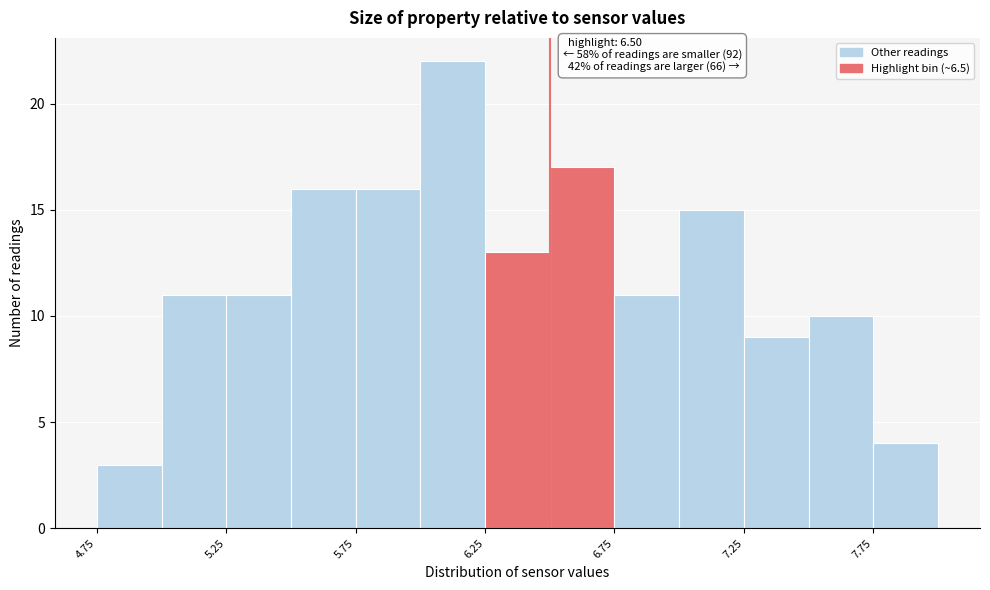

Over which range of the x-axis is the bar tallest?

6.00 to 6.25